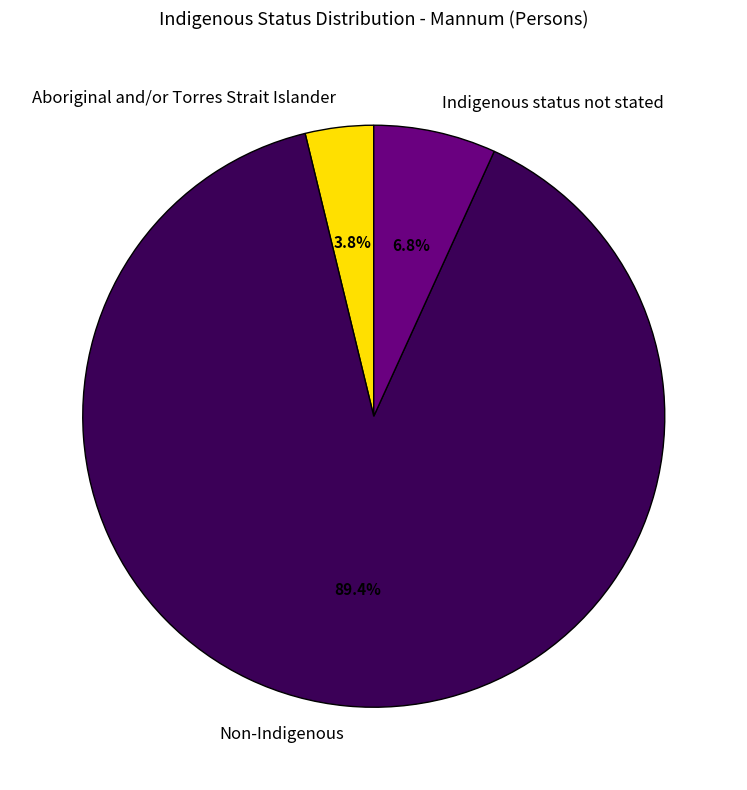

To the nearest percent, what portion does Aboriginal and/or Torres Strait Islander represent?

4%